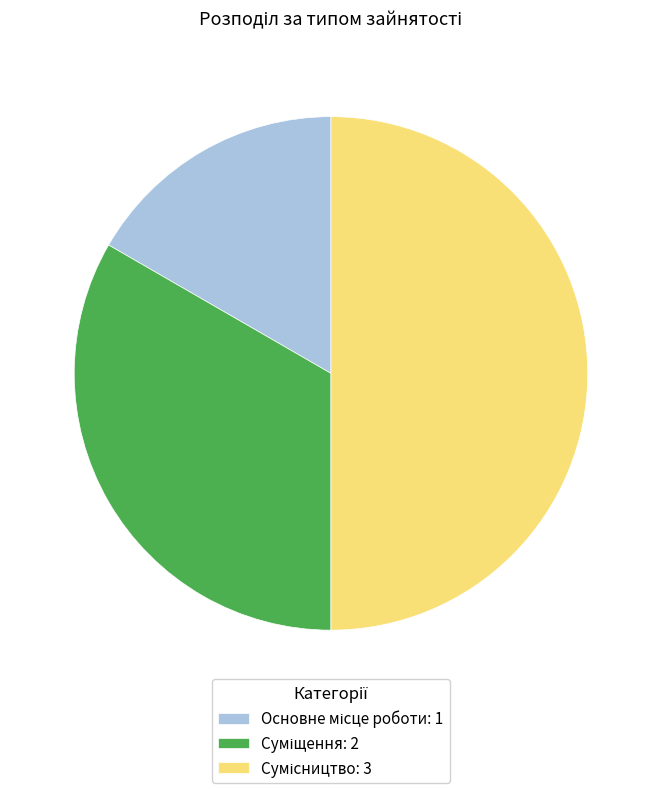

To the nearest percent, what is the average slice percentage?

33%